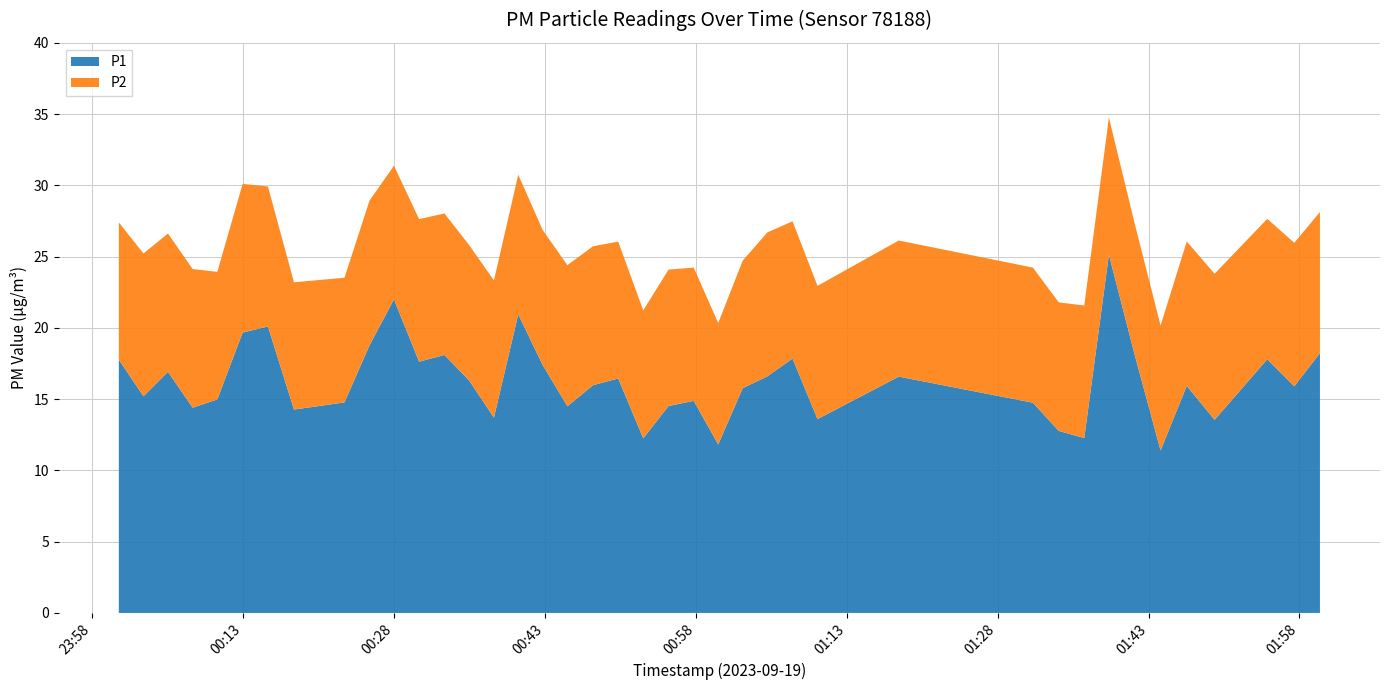

Reading right to left, extract all data points from this chart.

P1: 18.2	15.9	17.8	13.6	15.9	11.4	18.1	25.1	12.3	12.8	14.8	16.6	13.6	17.9	16.6	15.8	11.8	14.9	14.5	12.2	16.4	16.0	14.5	17.4	20.9	13.7	16.3	18.1	17.6	22.0	18.8	14.8	14.3	20.1	19.7	15.0	14.4	16.9	15.2	17.8
P2: 9.9	10.1	9.8	10.2	10.1	8.8	9.2	9.6	9.3	9.0	9.5	9.6	9.3	9.6	10.1	8.9	8.5	9.3	9.6	9.0	9.6	9.8	9.9	9.5	9.8	9.6	9.5	9.9	10.0	9.4	10.2	8.8	8.9	9.8	10.4	8.9	9.7	9.7	10.0	9.6